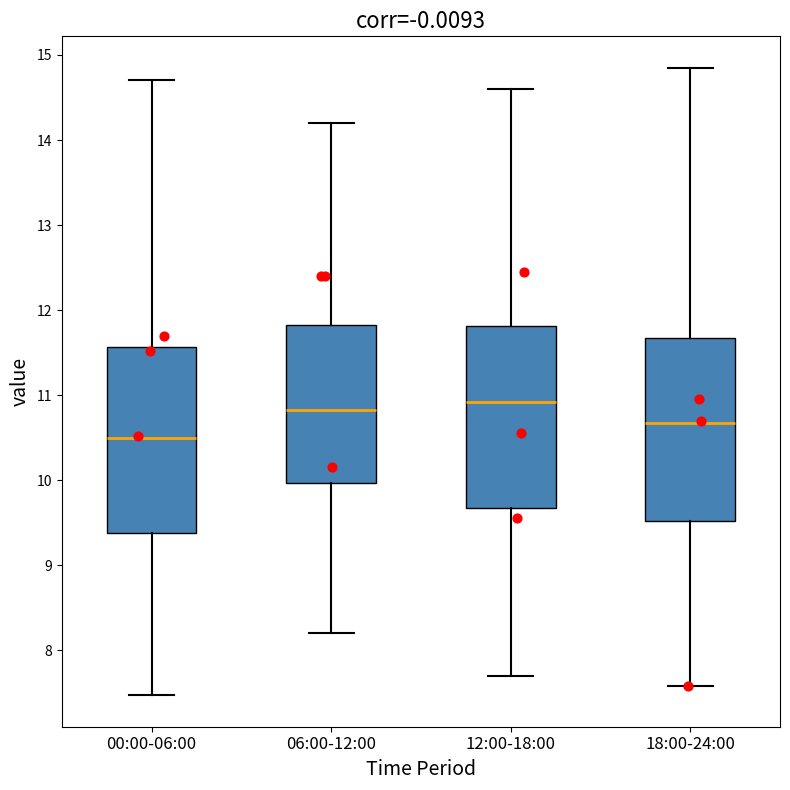

Reading left to right, read every box against the y-axis: the position of its median line, the range the box covers, and the ends of its whiskers. The values are not printed on the chart, so give them approximately, as read against the axis.

00:00-06:00: median 10.5, box 9.4 to 11.6, whiskers 7.5 to 14.7
06:00-12:00: median 10.8, box 10.0 to 11.8, whiskers 8.2 to 14.2
12:00-18:00: median 10.9, box 9.7 to 11.8, whiskers 7.7 to 14.6
18:00-24:00: median 10.7, box 9.5 to 11.7, whiskers 7.6 to 14.9